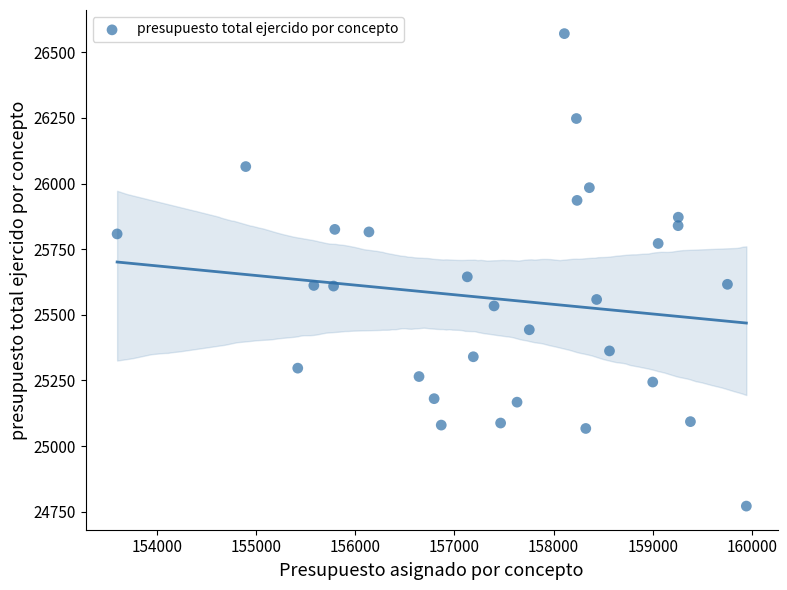

What Y value in the scatter plot is closest to 25671?

25644.6